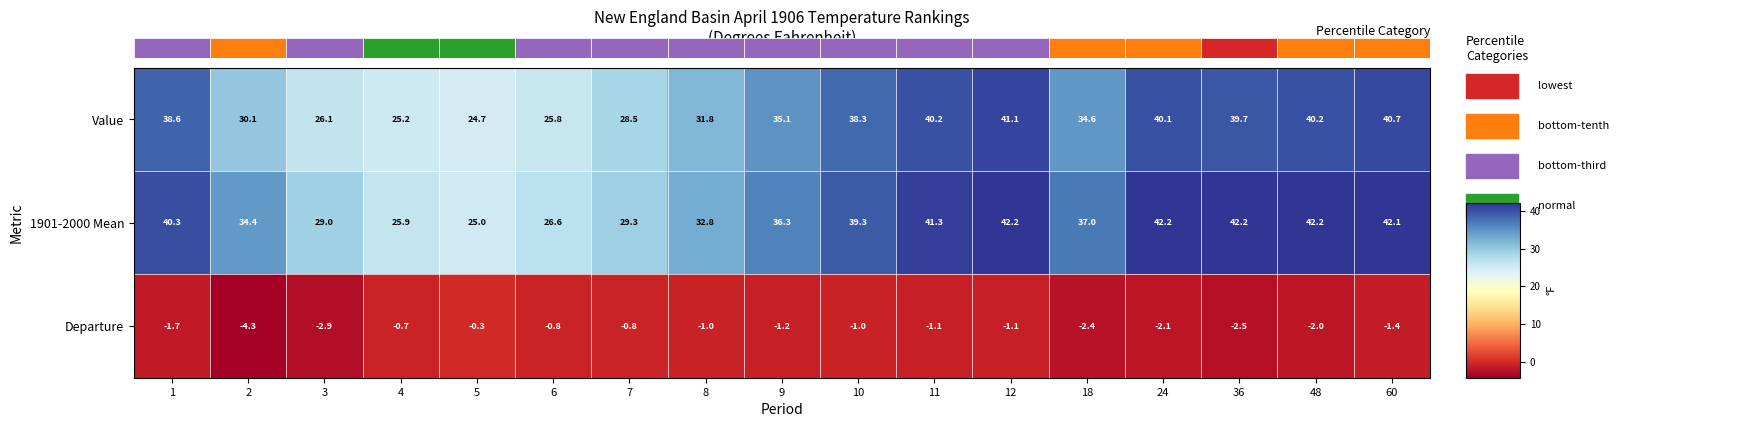

What is the lowest value of the 1901-2000 Mean series?

25.0